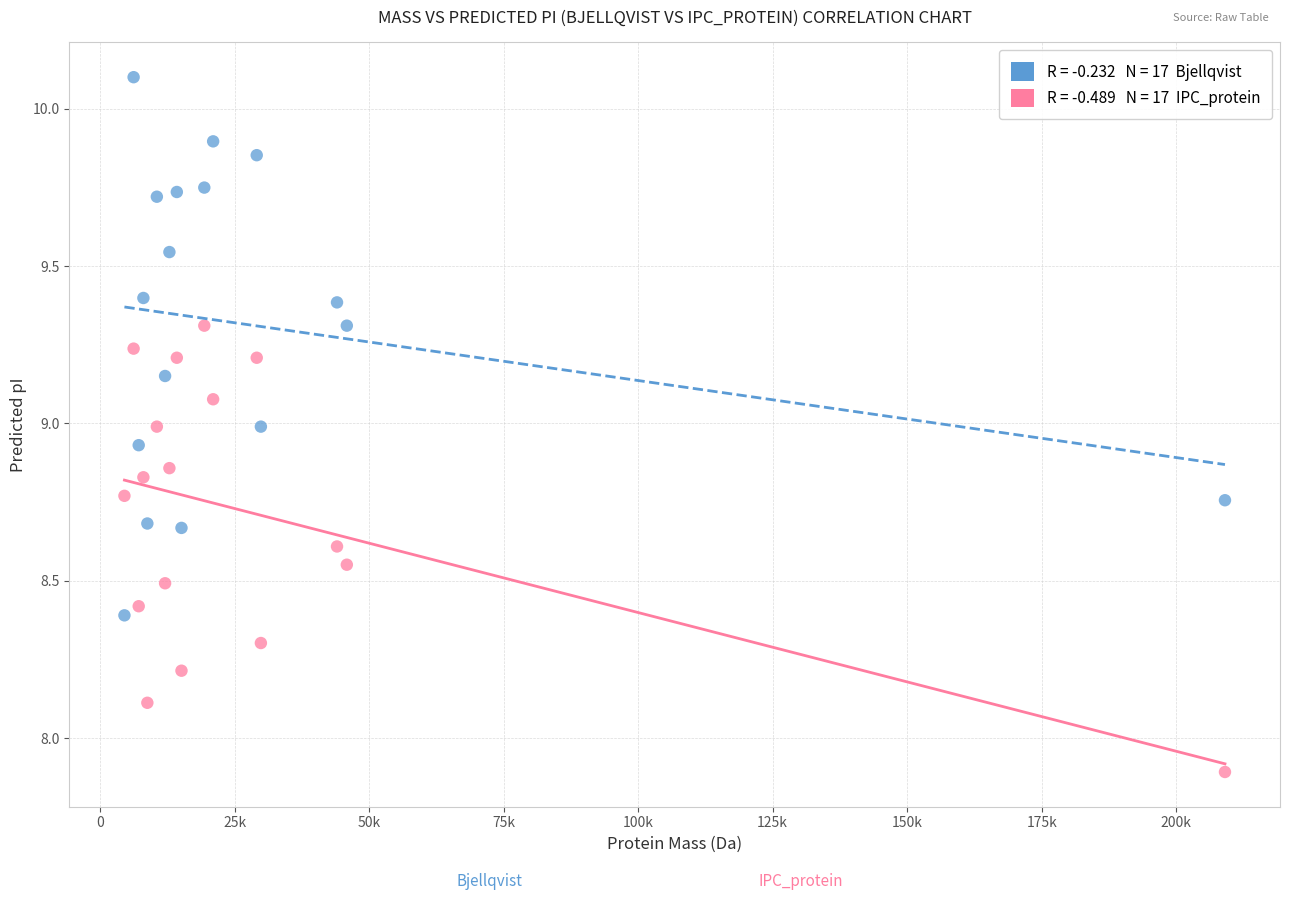

Across all data points, what is the range of Y values (max minus min)?

2.2